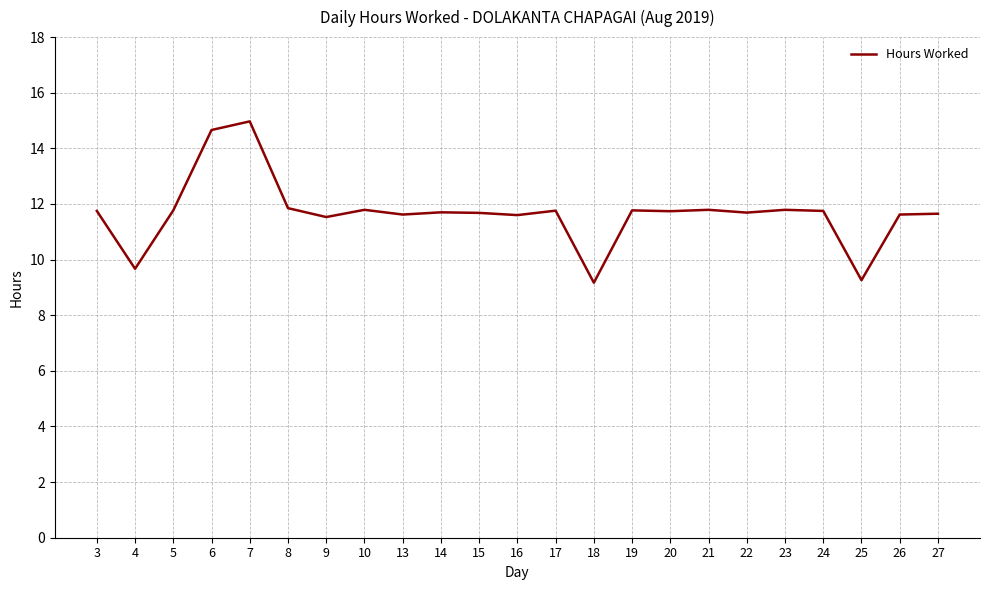

What is the difference between the maximum and minimum values?

5.8